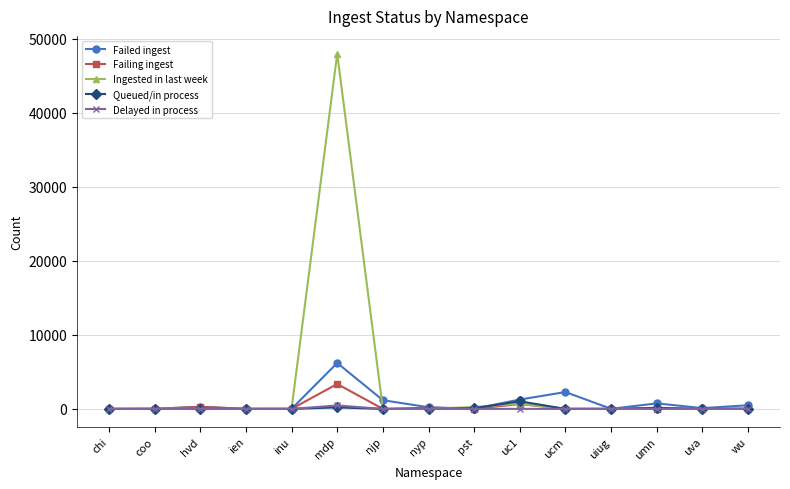

What is the label of the 12th point from the left?

uiug